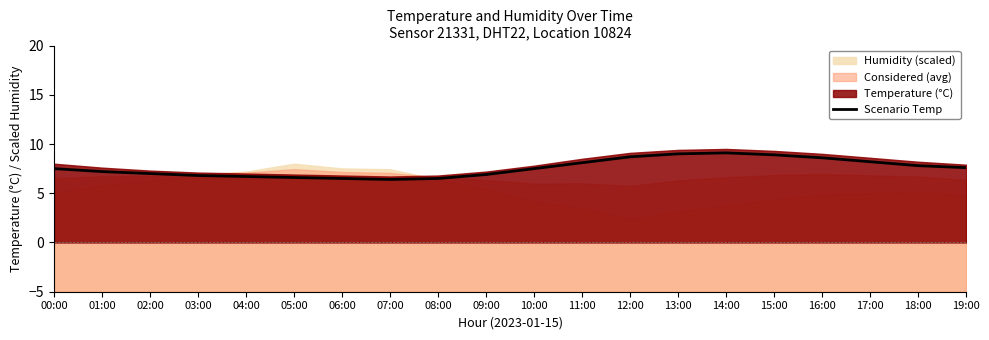

At which category does the data reach its first local peak?

14:00